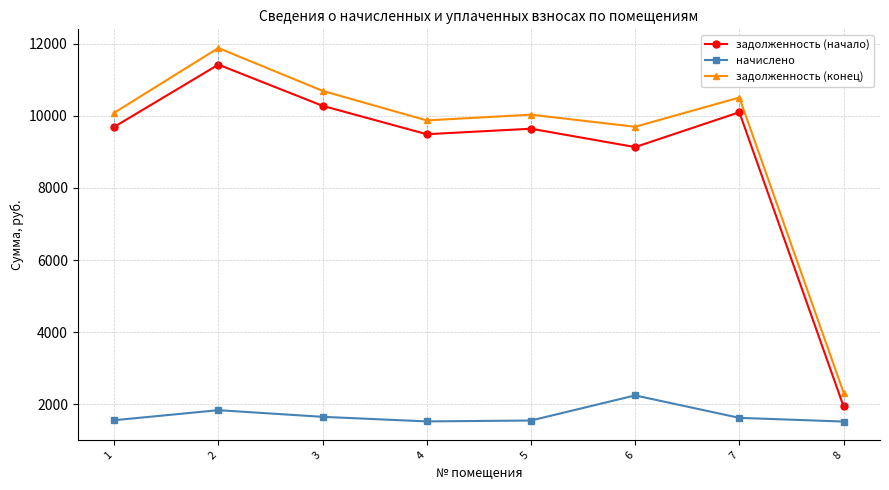

How many values in the начислено series exceed 1628?

4